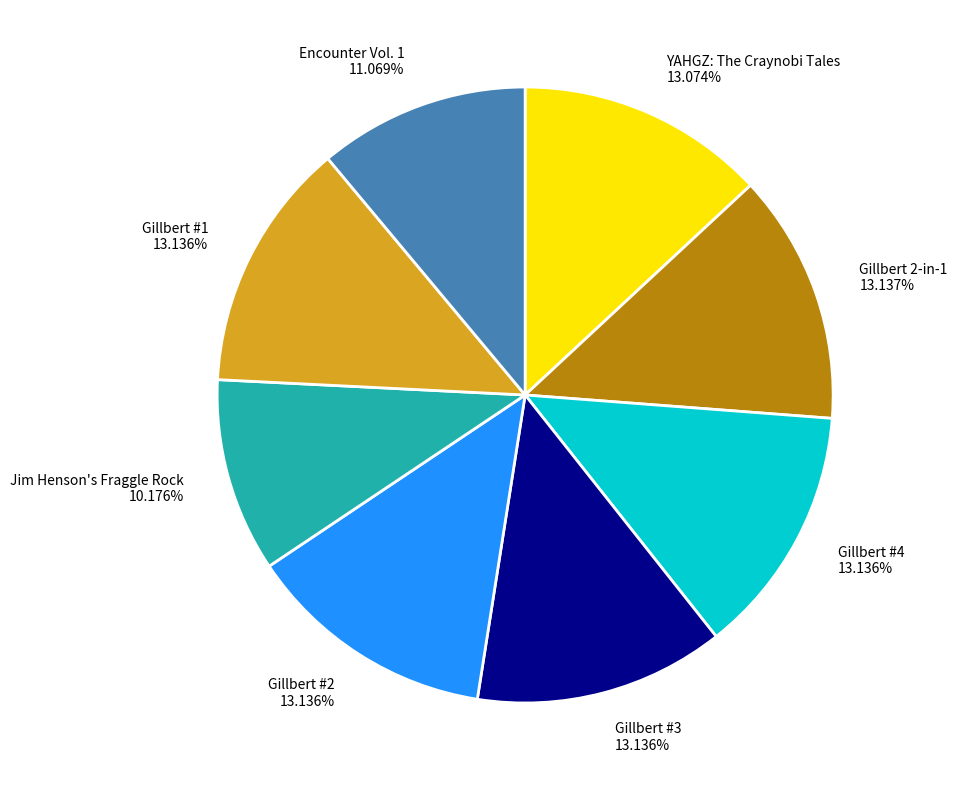

Which slice is the smallest?

Jim Henson's Fraggle Rock